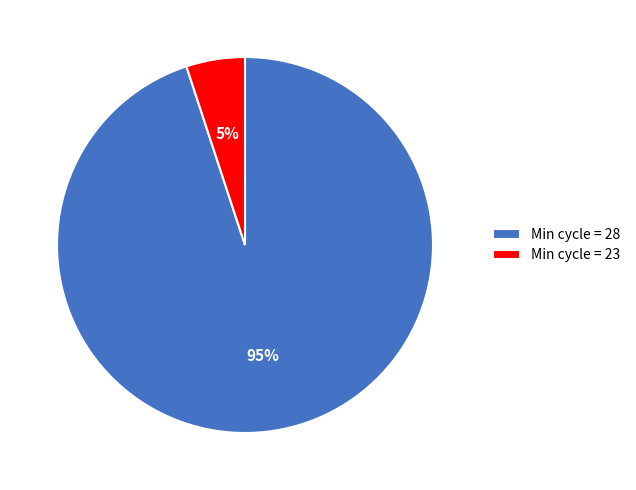

Is there any slice that represents more than half of the pie?

Yes